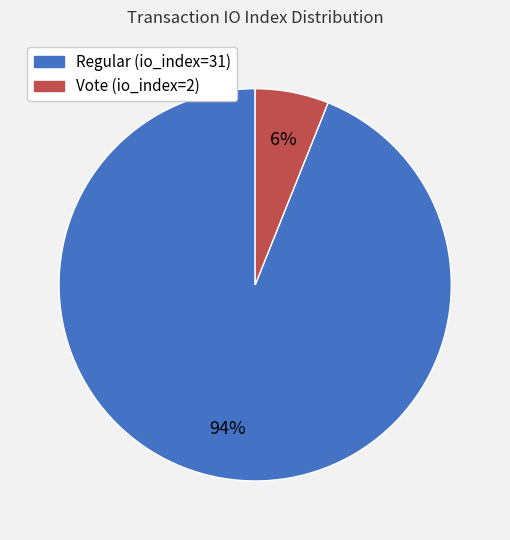

Rank the categories by value from highest to lowest.

Regular (io_index=31), Vote (io_index=2)